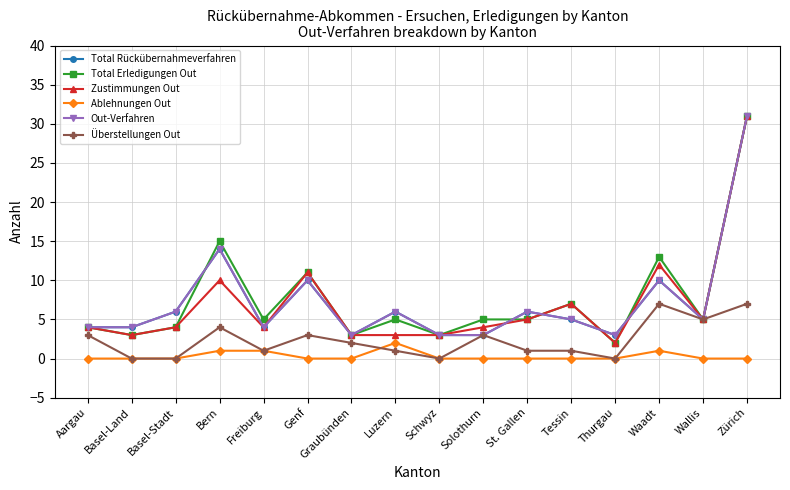

At which category does Out-Verfahren reach its first local peak?

Bern